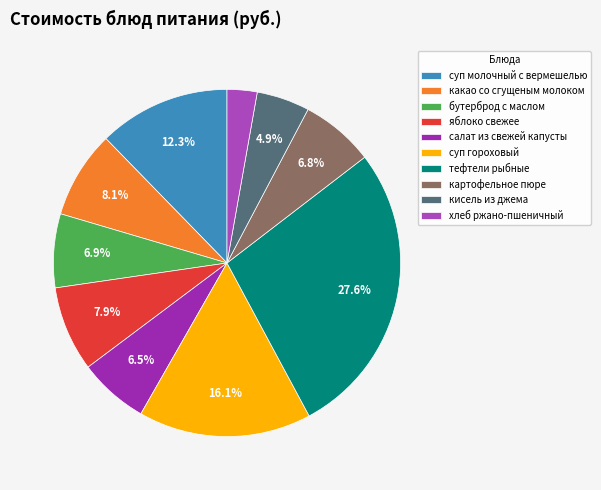

True or false: салат из свежей капусты accounts for 7% of the total.

True